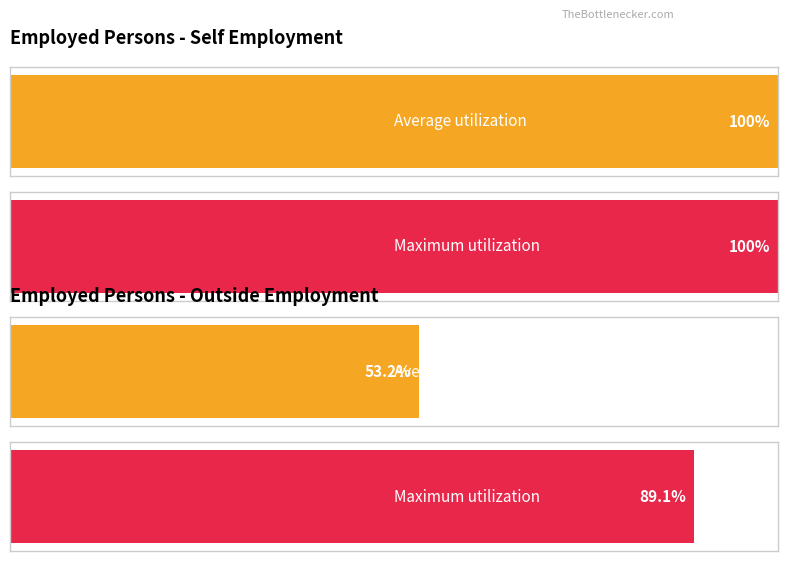

The value of Average utilization at 60-64 is 121964. True or false?

False